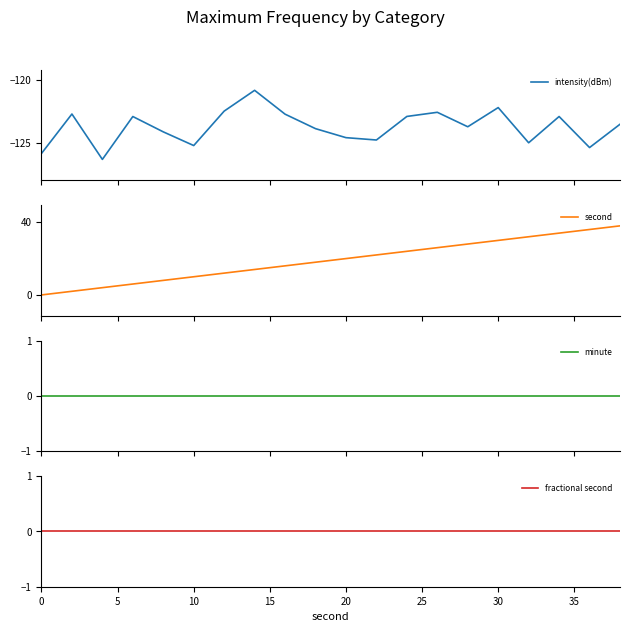

How many lines are shown in the chart?

4